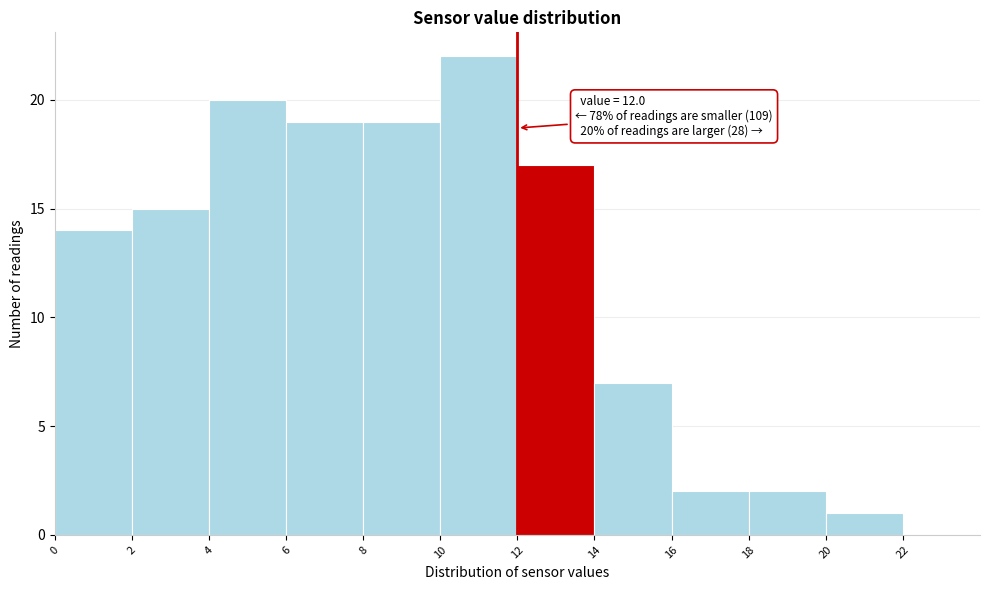

Over which range of the x-axis is the bar tallest?

10 to 12